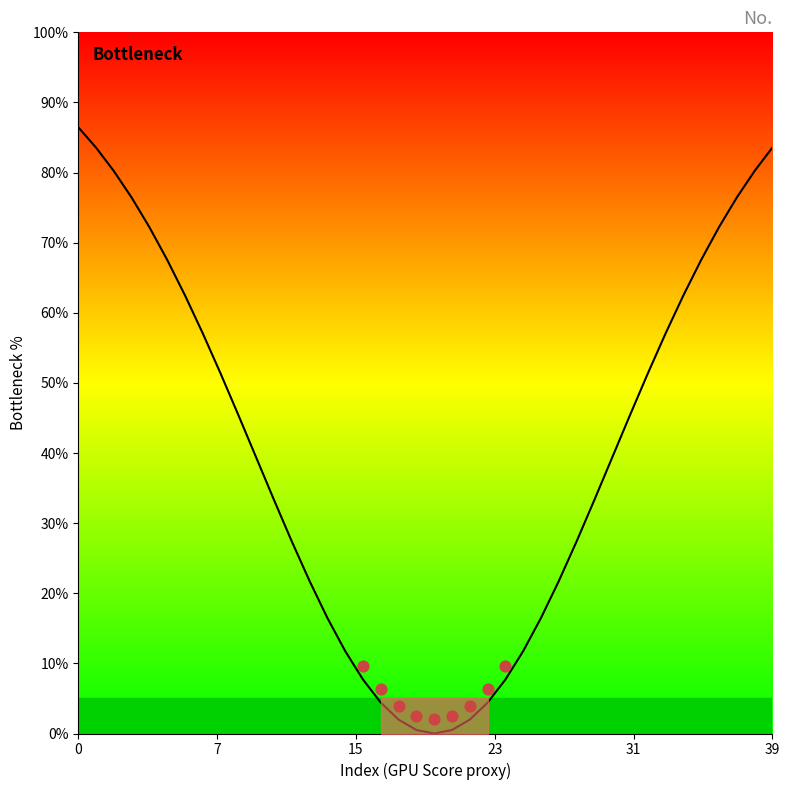

Approximately how many times larger is the value at 24 compared to 6?

0.1